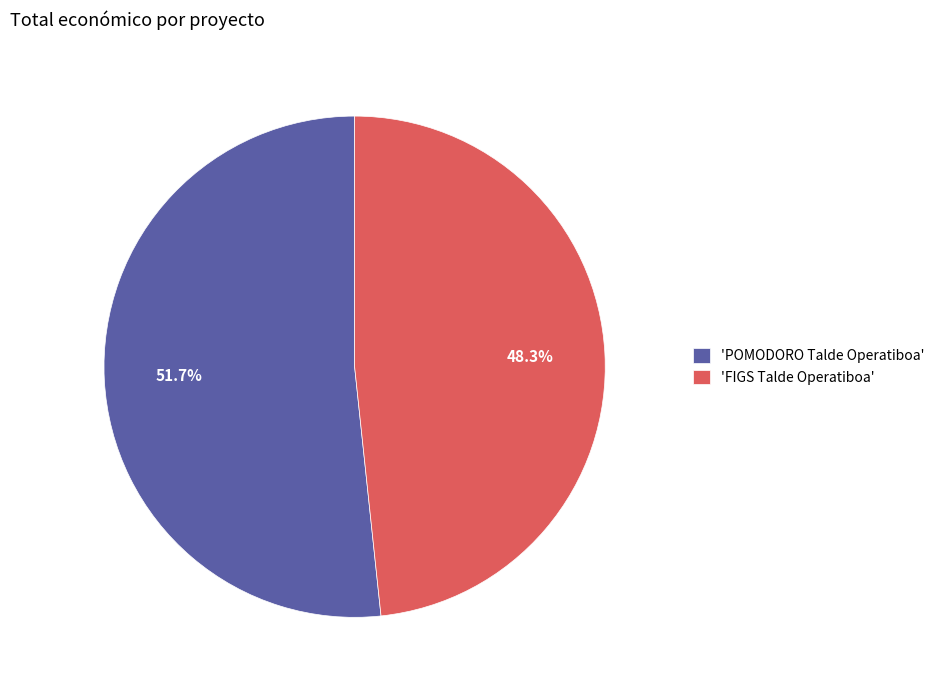

How many slices are in this pie chart?

2